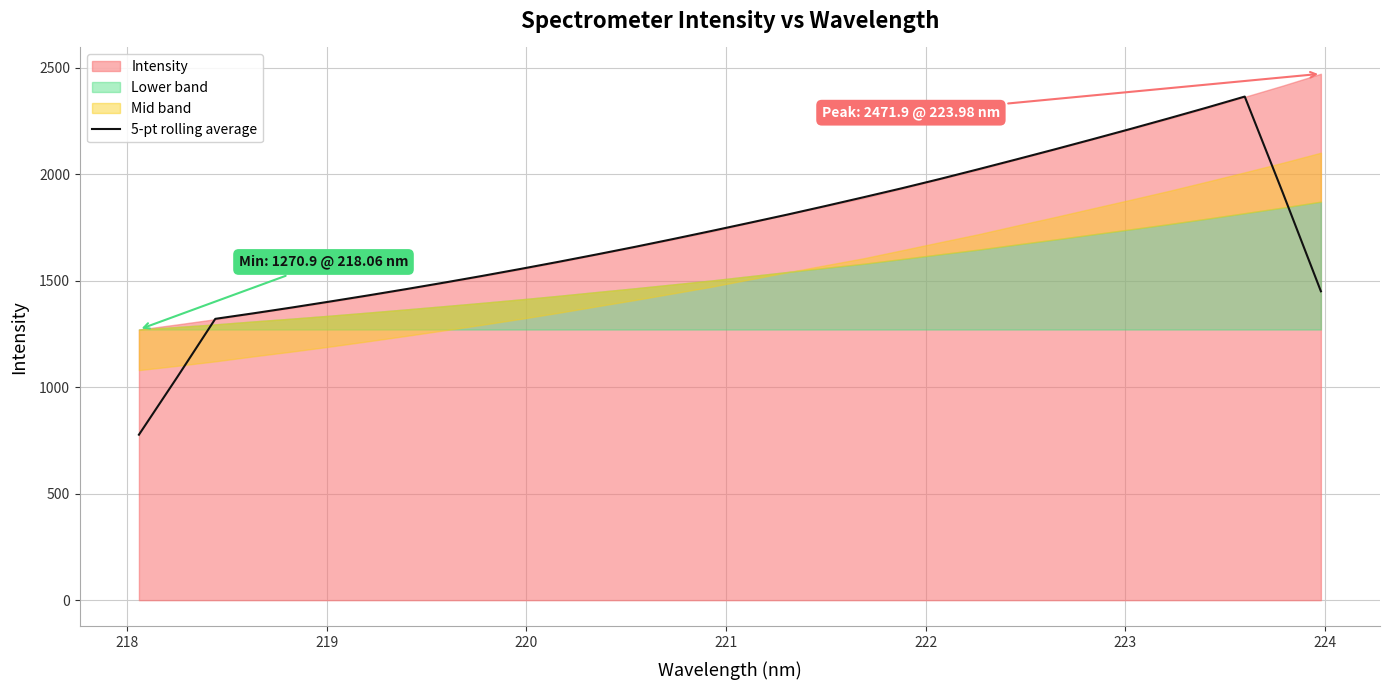

How many lines are shown in the chart?

1